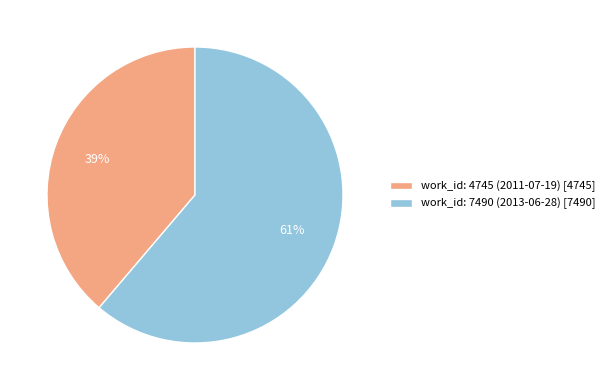

Between work_id: 7490 (2013-06-28) [7490] and work_id: 4745 (2011-07-19) [4745], which is larger?

work_id: 7490 (2013-06-28) [7490]